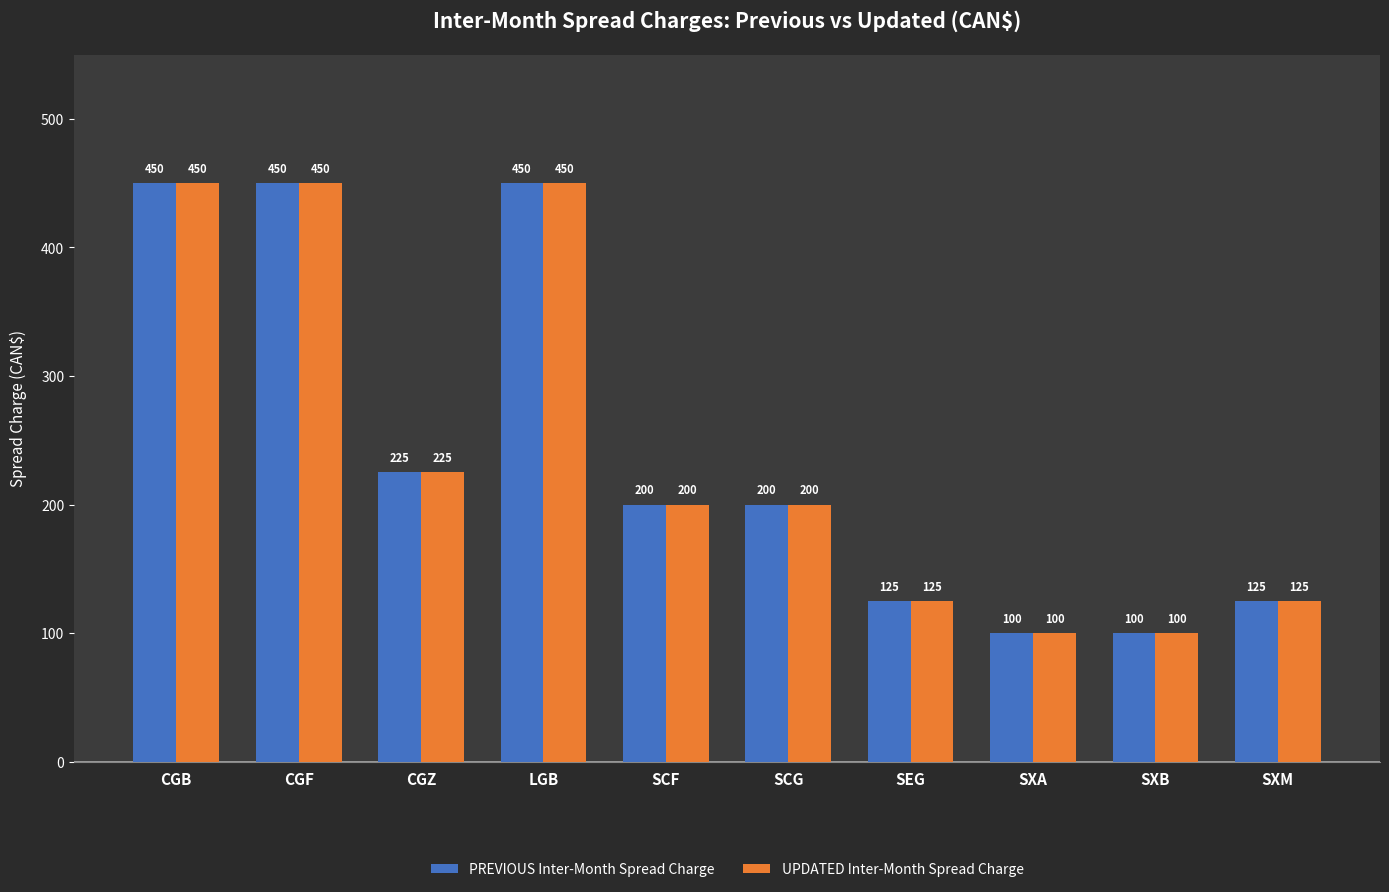

What is the maximum value for UPDATED Inter-Month Spread Charge?

450